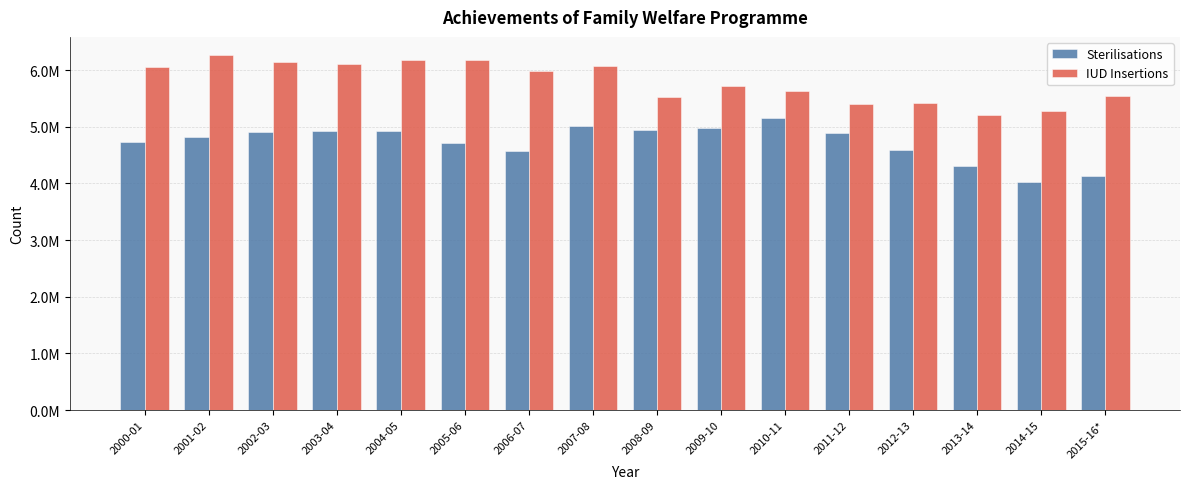

What is the difference between the maximum and minimum values in the IUD Insertions series?

1073492